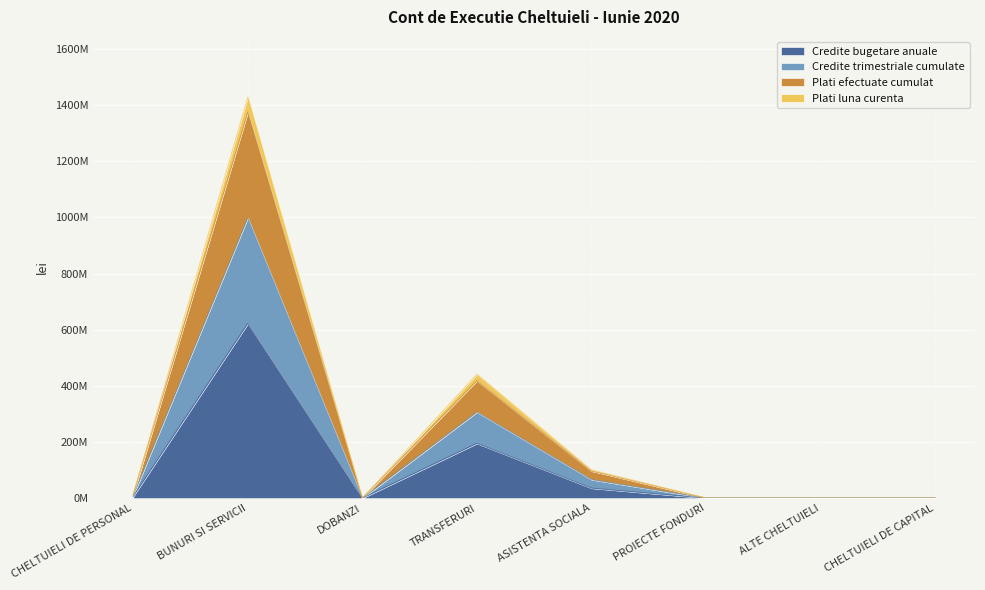

Is the value of Credite trimestriale cumulate at DOBANZI greater than the value of Credite bugetare anuale at DOBANZI?

No